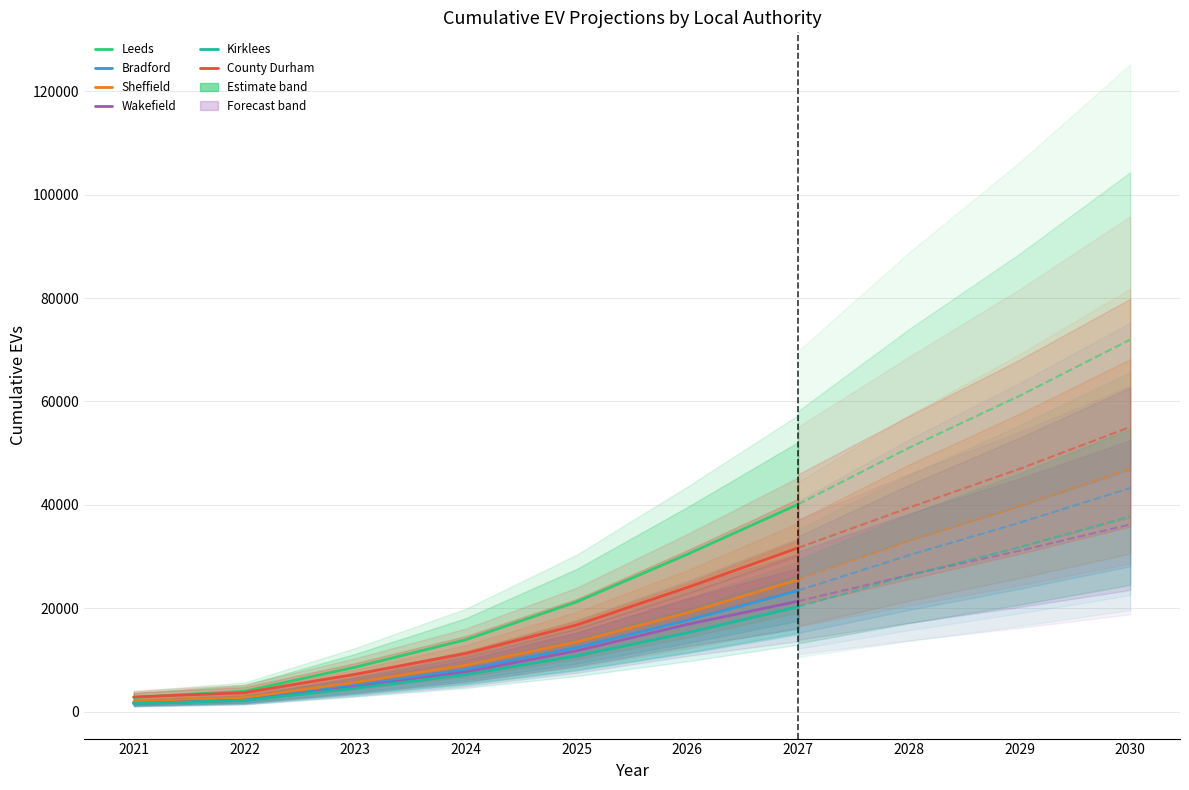

At how many categories does at least one series exceed 36982?

1